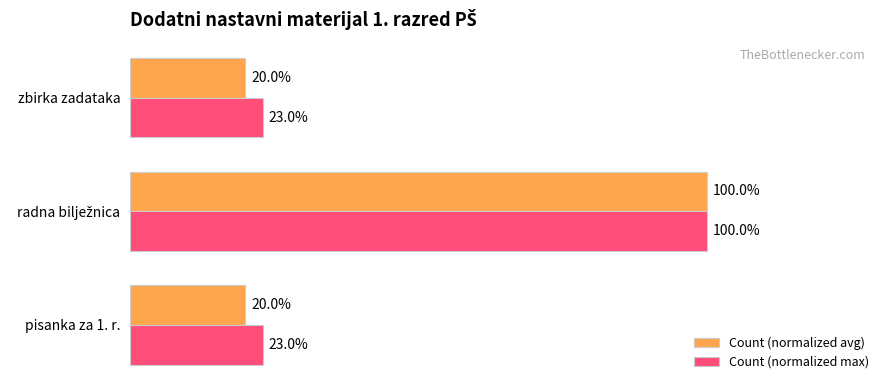

Which series has the widest spread of values?

Count (normalized avg)